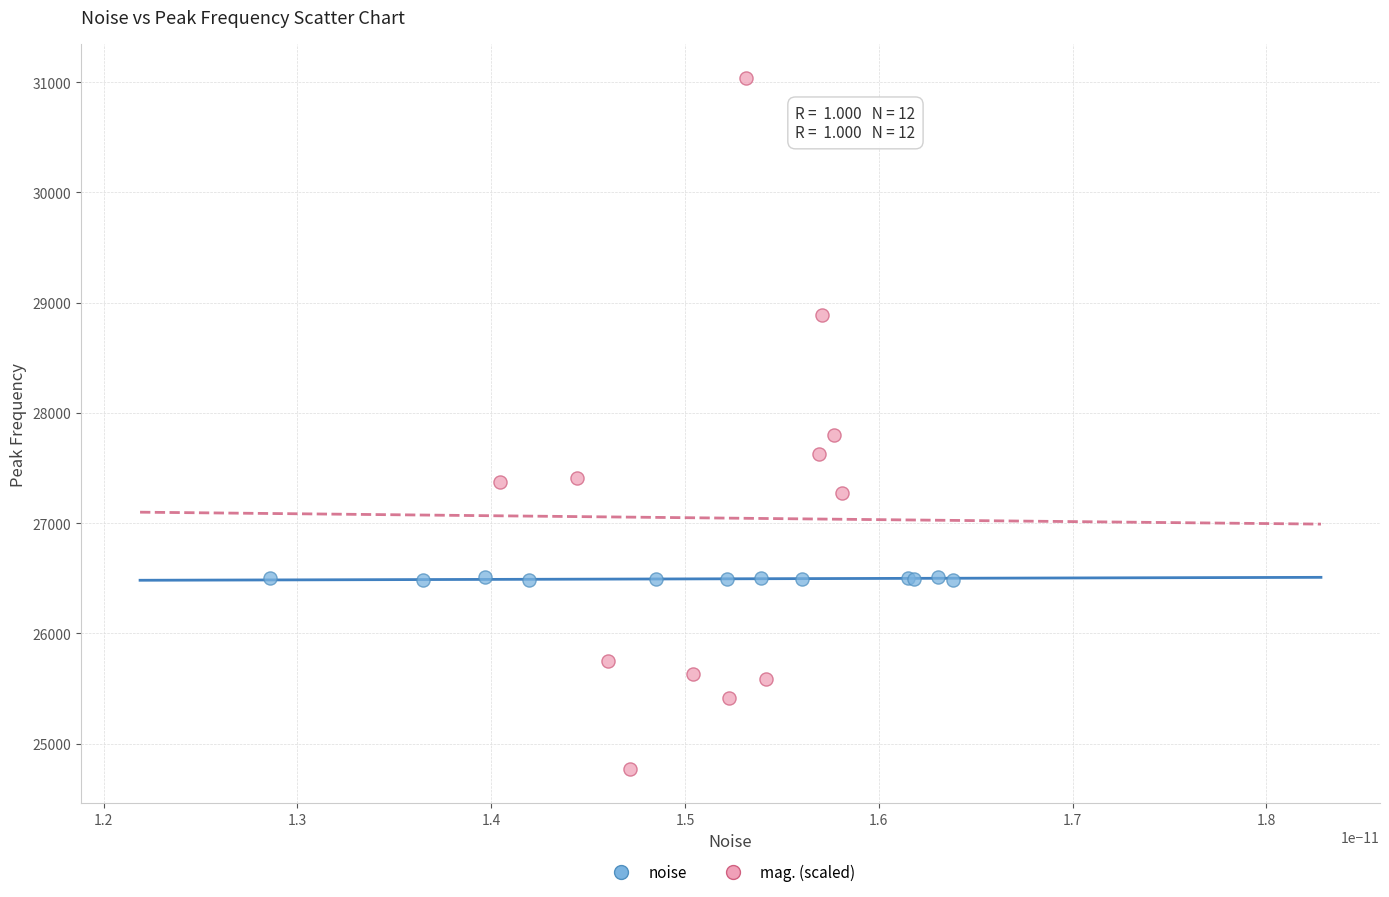

Which series reaches the maximum Y coordinate?

mag. (scaled)